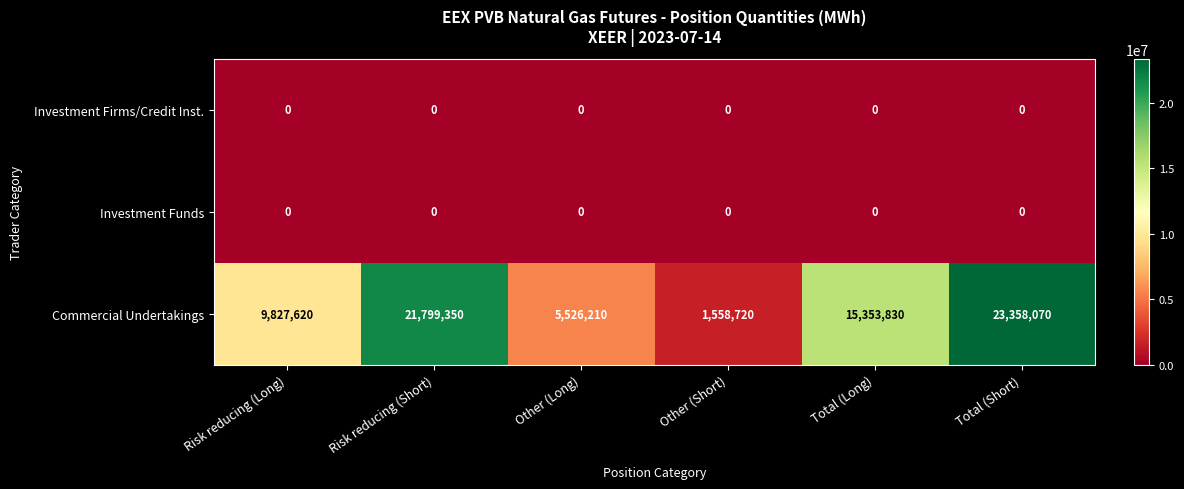

Which series changed the most between Other (Long) and Total (Short)?

Commercial Undertakings